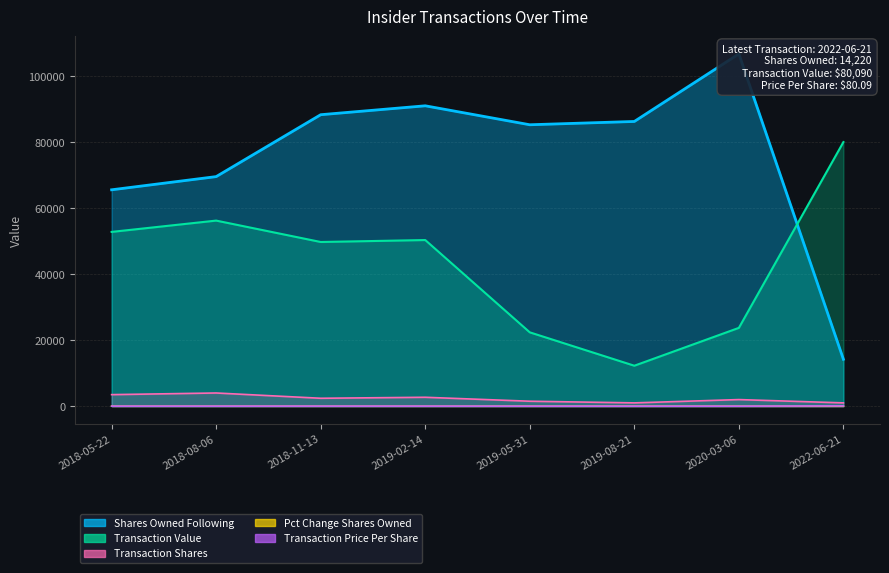

Count the number of categories in the chart.

8